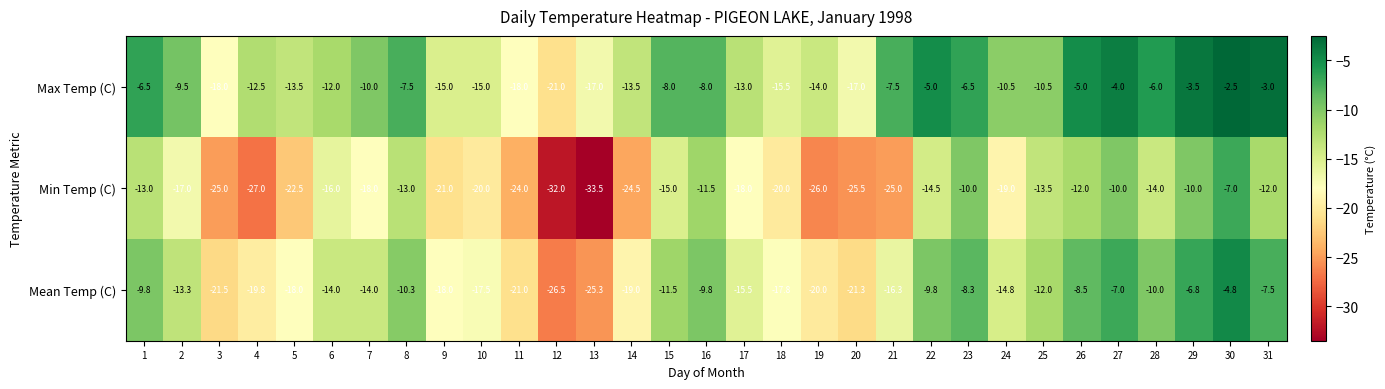

At which label is Mean Temp (C) closest to -15?

24